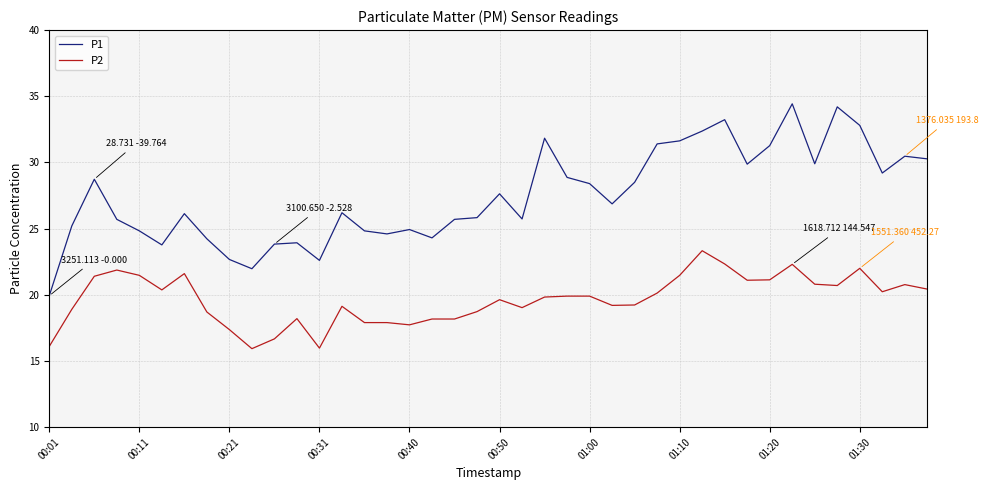

Which series has the widest spread of values?

P1